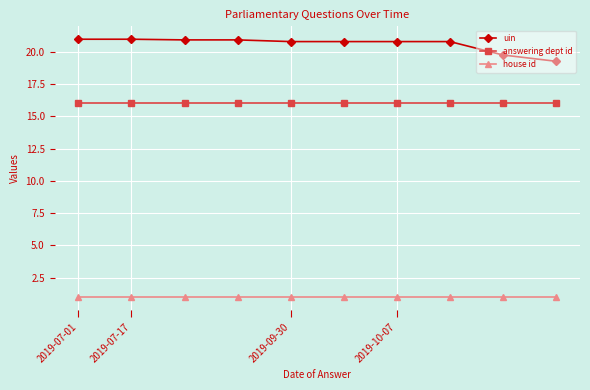

What is the value of the answering dept id point at the 5th from the left?

16.0